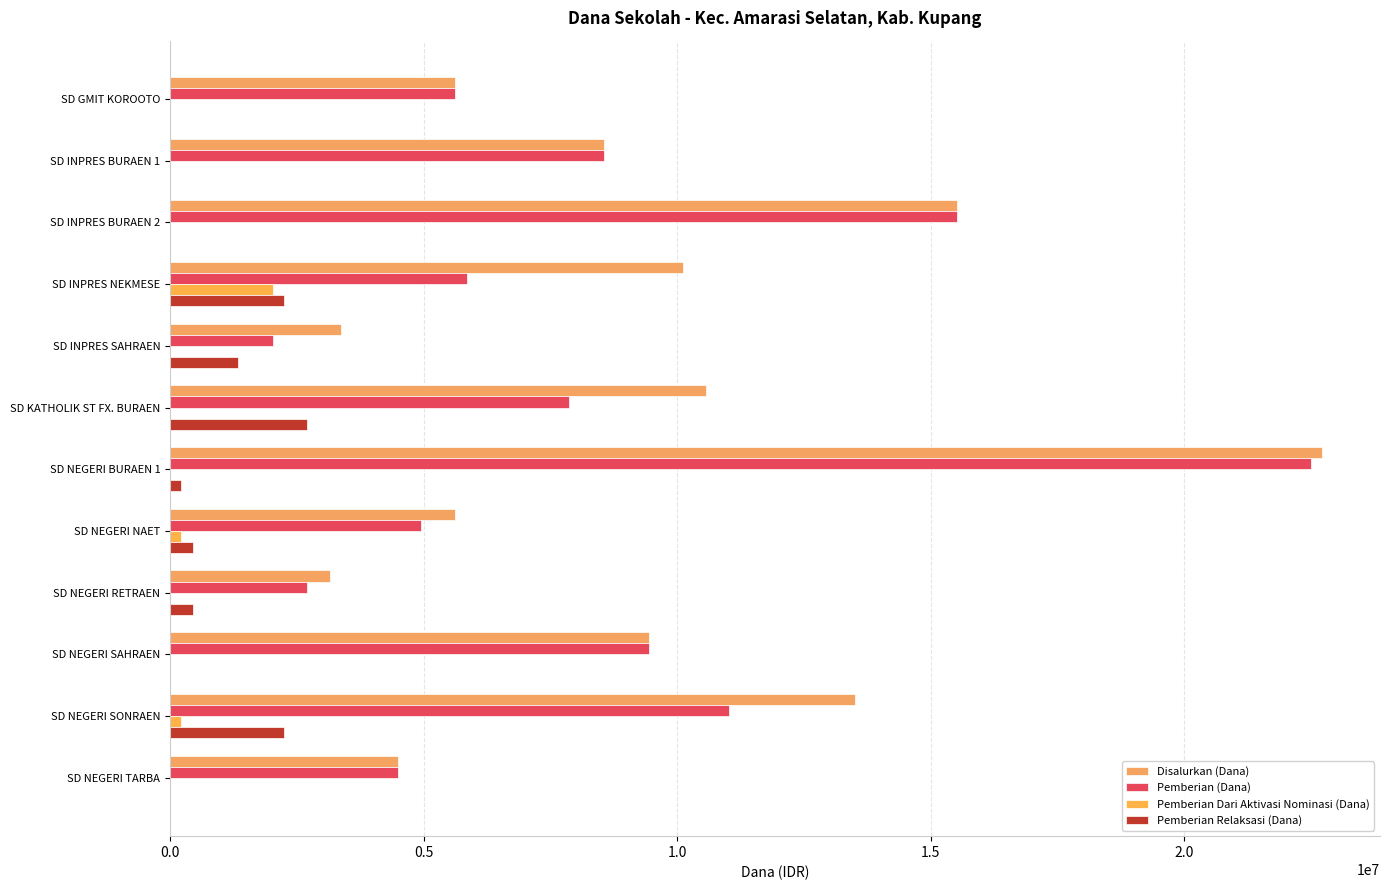

How many categories are shown in the chart?

12